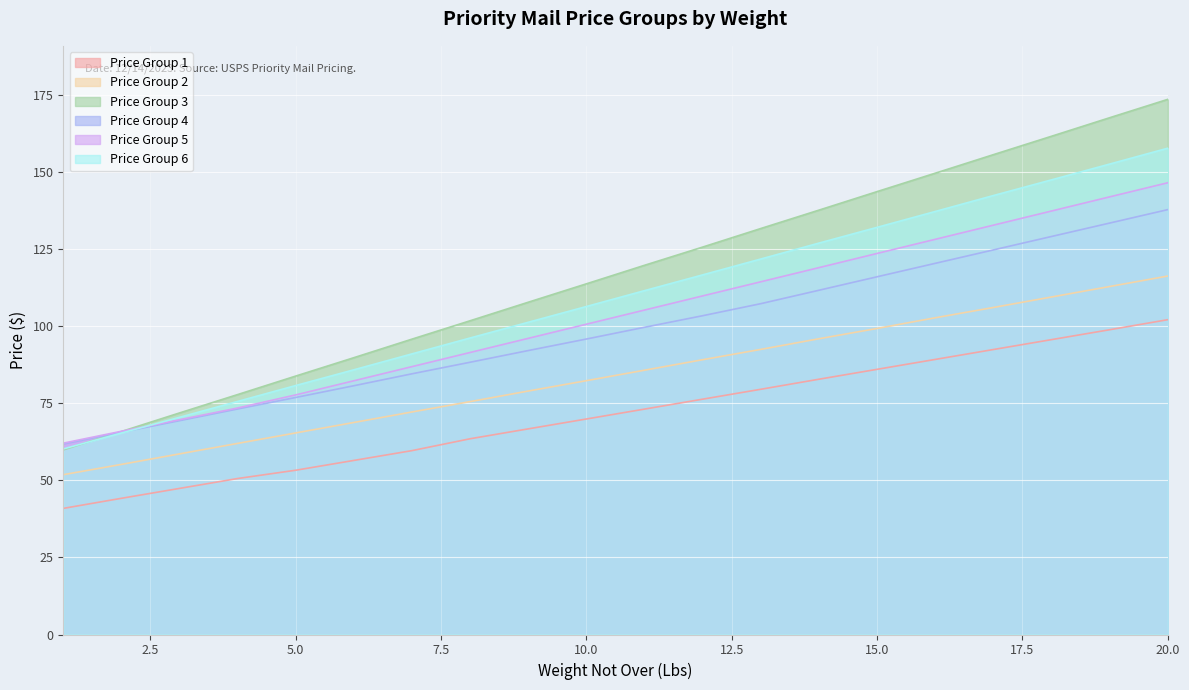

Reading left to right, extract all data points from this chart.

Price Group 1: 1=40.9	2=44.2	3=47.4	4=50.6	5=53.3	6=56.5	7=59.6	8=63.5	9=66.7	10=69.9	11=73.1	12=76.3	13=79.5	14=82.8	15=86.0	16=89.2	17=92.4	18=95.7	19=98.9	20=102.1
Price Group 2: 1=51.8	2=55.2	3=58.6	4=62.0	5=65.4	6=68.8	7=72.2	8=75.5	9=79.0	10=82.3	11=85.7	12=89.1	13=92.5	14=95.9	15=99.3	16=102.7	17=106.1	18=109.5	19=112.9	20=116.3
Price Group 3: 1=59.9	2=65.8	3=71.9	4=77.8	5=83.8	6=89.8	7=95.8	8=101.8	9=107.8	10=113.8	11=119.8	12=125.7	13=131.7	14=137.7	15=143.7	16=149.6	17=155.7	18=161.6	19=167.6	20=173.6
Price Group 4: 1=61.8	2=65.6	3=69.4	4=73.2	5=76.9	6=80.7	7=84.6	8=88.3	9=92.1	10=95.8	11=99.7	12=103.4	13=107.3	14=111.7	15=116.0	16=120.4	17=124.8	18=129.1	19=133.5	20=137.8
Price Group 5: 1=62.1	2=65.9	3=69.7	4=73.5	5=77.7	6=82.3	7=86.9	8=91.5	9=96.1	10=100.7	11=105.2	12=109.8	13=114.4	14=119.0	15=123.6	16=128.2	17=132.8	18=137.4	19=142.0	20=146.5
Price Group 6: 1=60.2	2=65.4	3=70.5	4=75.6	5=80.8	6=85.9	7=91.0	8=96.2	9=101.3	10=106.4	11=111.5	12=116.7	13=121.8	14=127.0	15=132.1	16=137.2	17=142.4	18=147.5	19=152.6	20=157.8